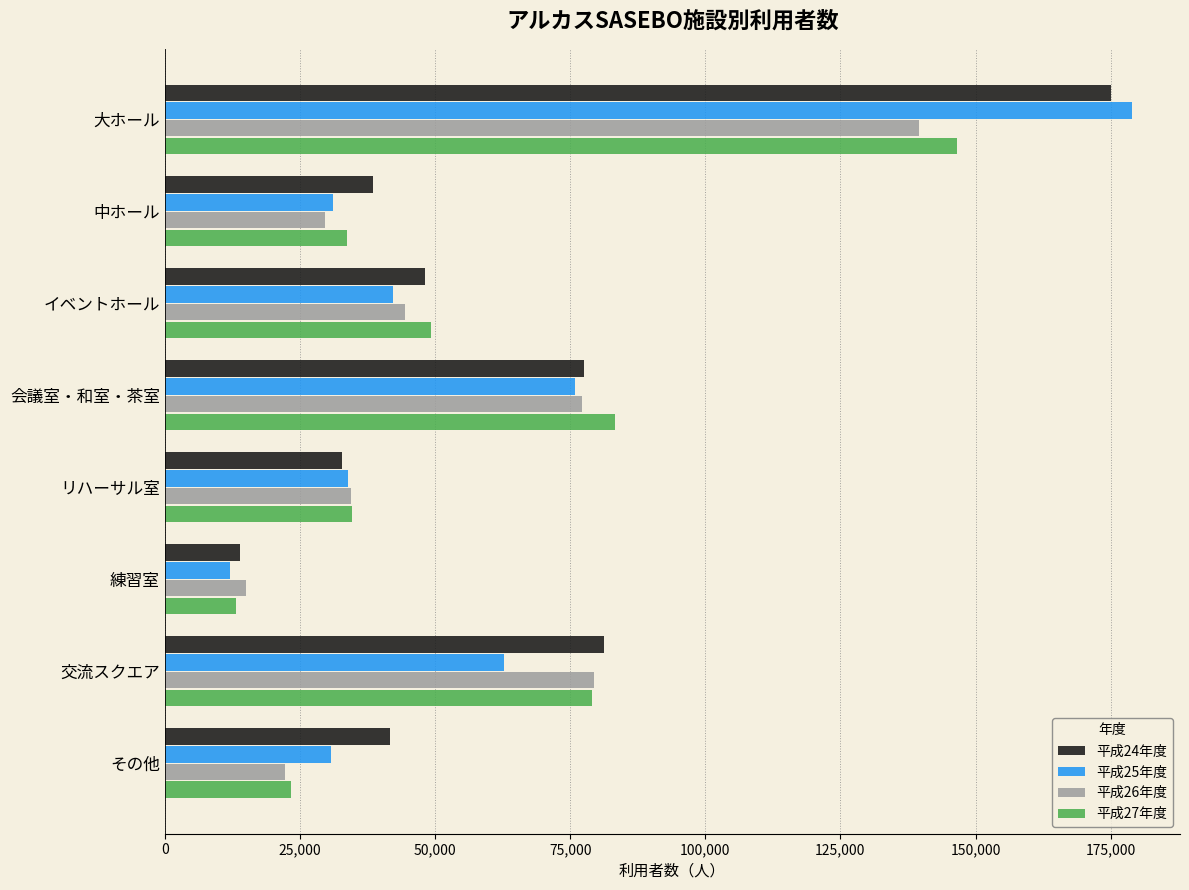

What is the average value of the 平成27年度 series?

57902